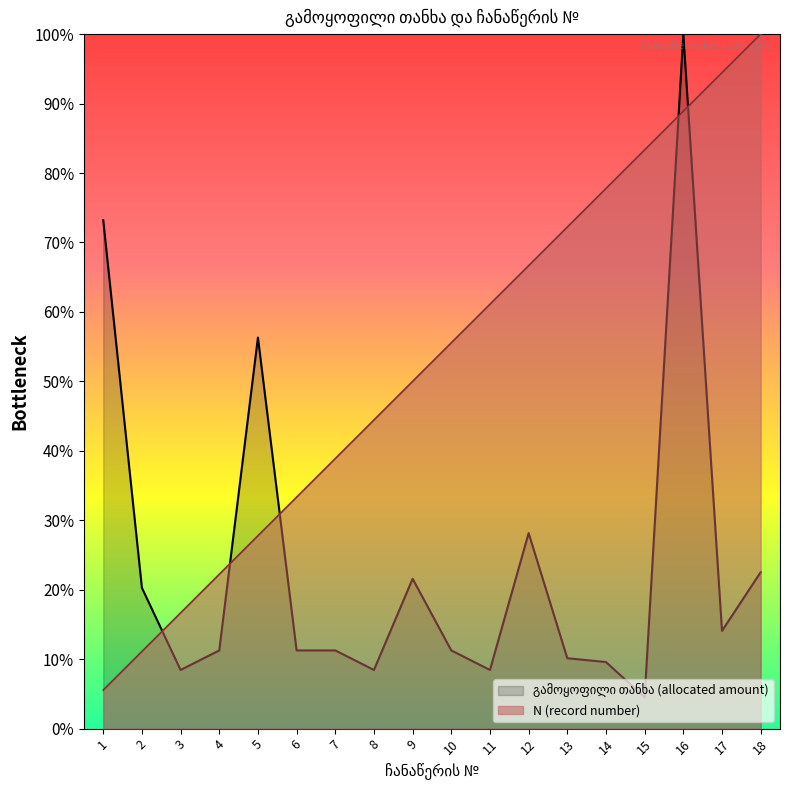

At which label does N (record number) reach its minimum?

1